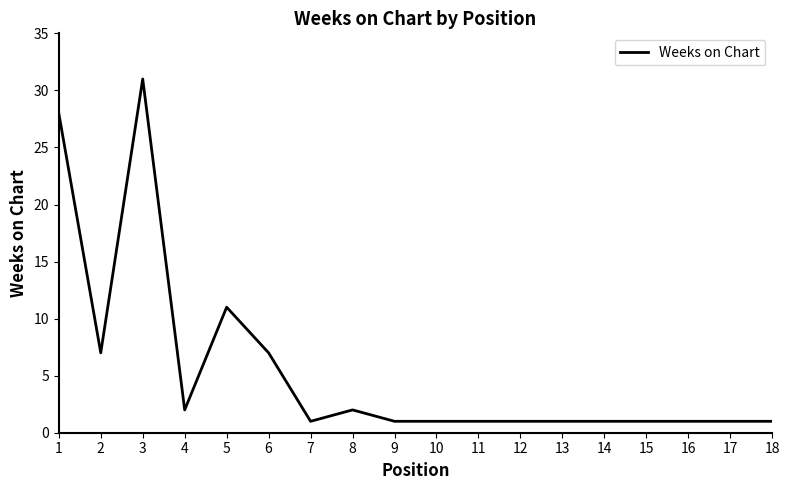

How many lines are shown in the chart?

1